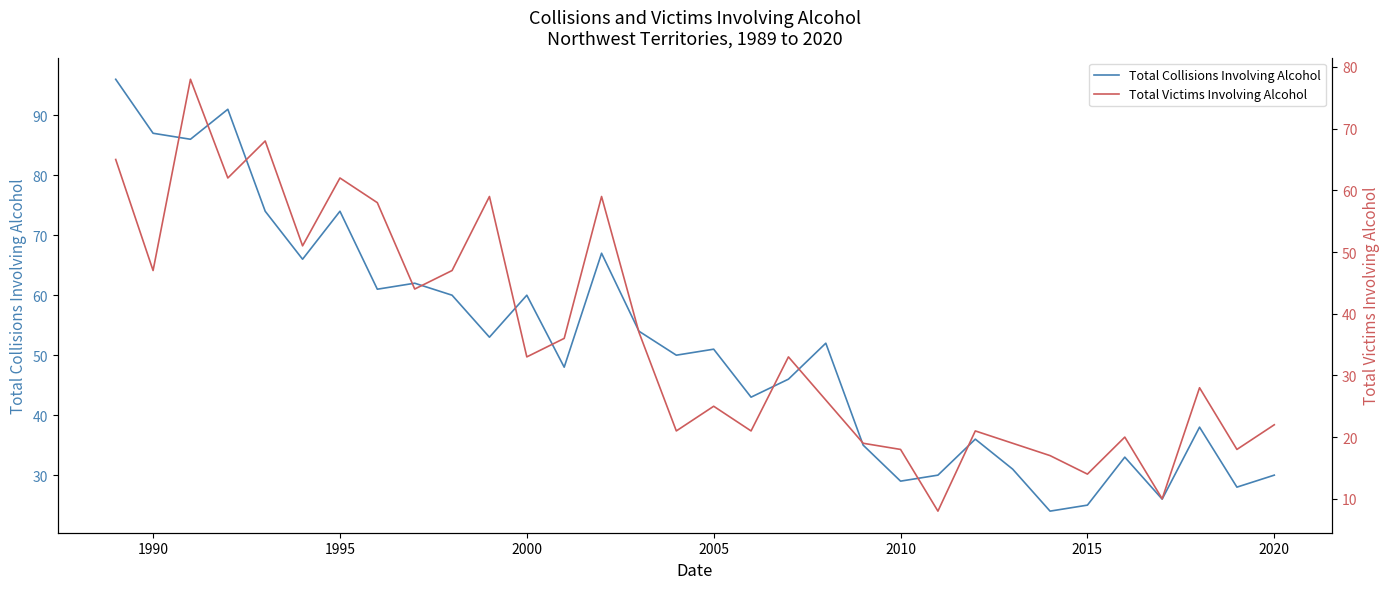

What is the minimum value for Total Collisions Involving Alcohol?

24